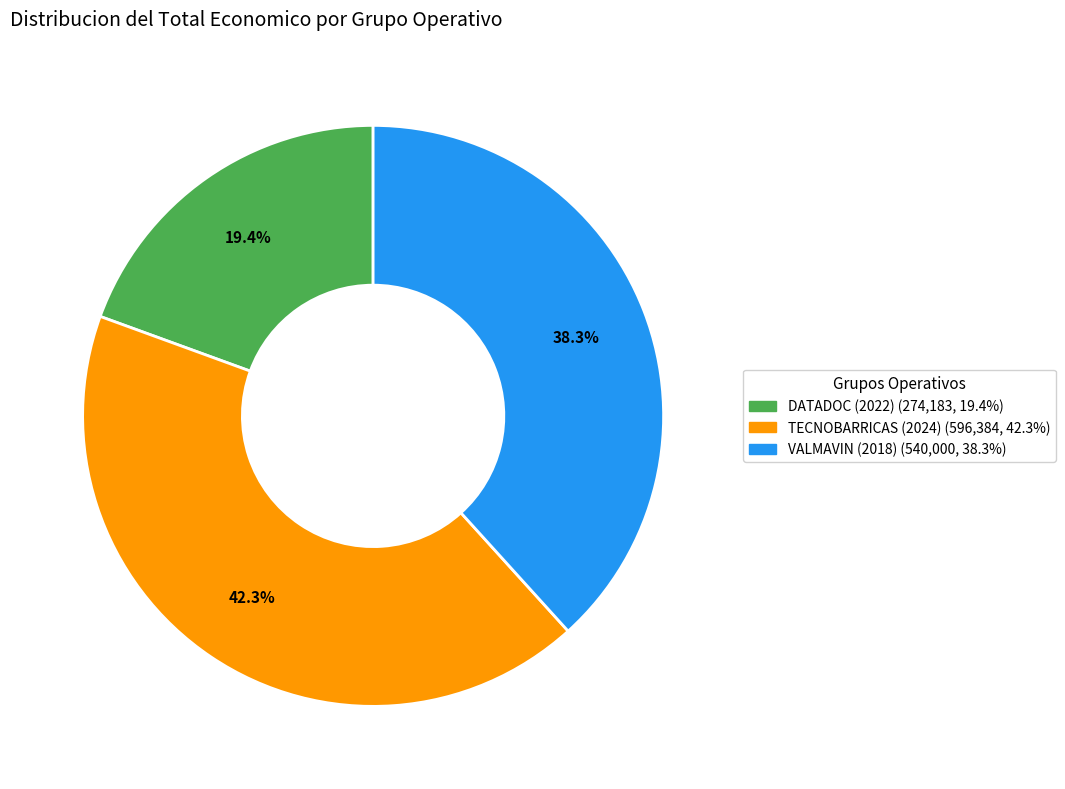

To the nearest percent, what is the combined percentage of VALMAVIN (2018) and DATADOC (2022)?

58%